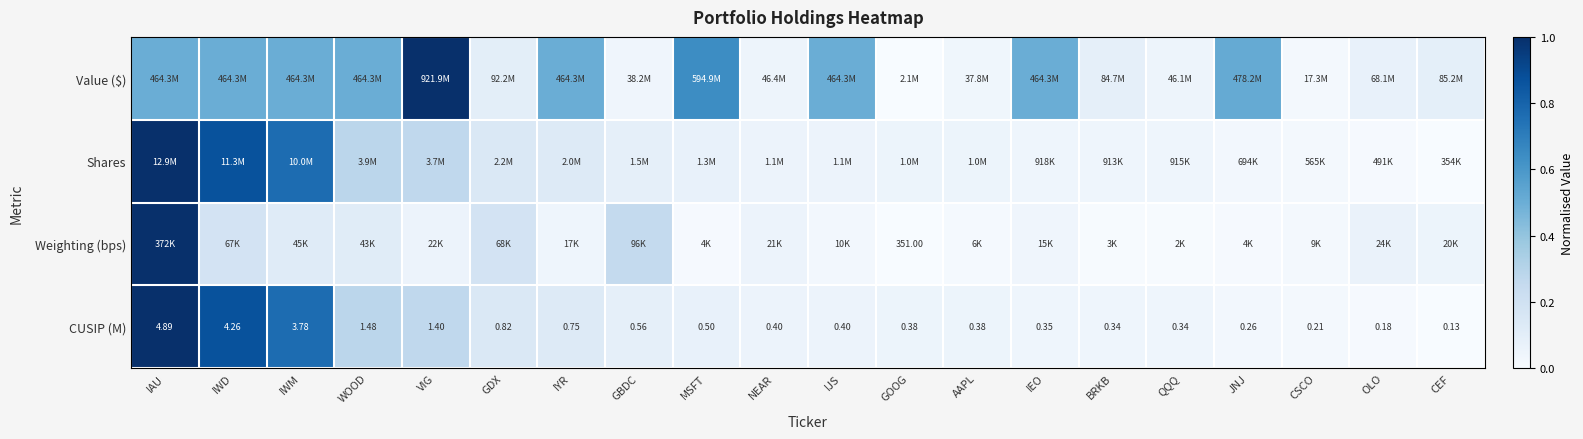

Which category has the lowest value in the CUSIP (M) series?

CEF